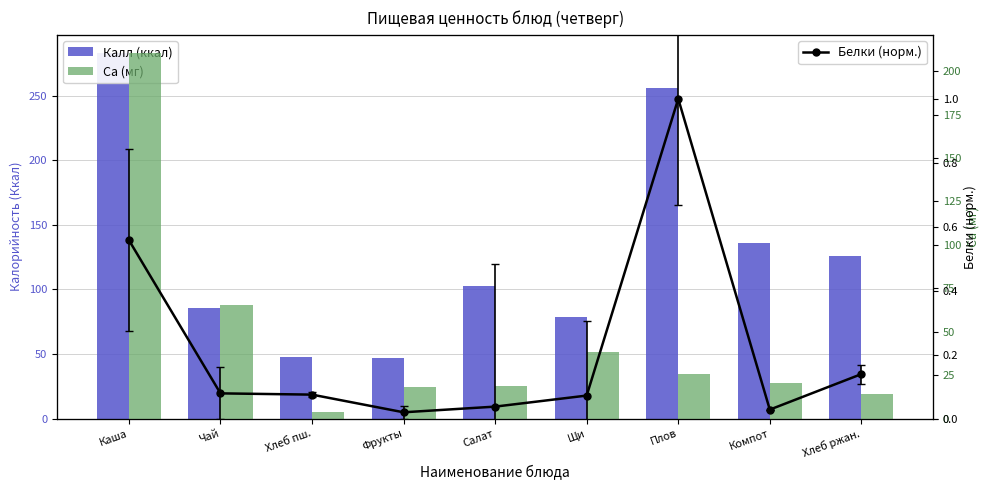

What is the label of the 7th bar from the right?

Хлеб пш.